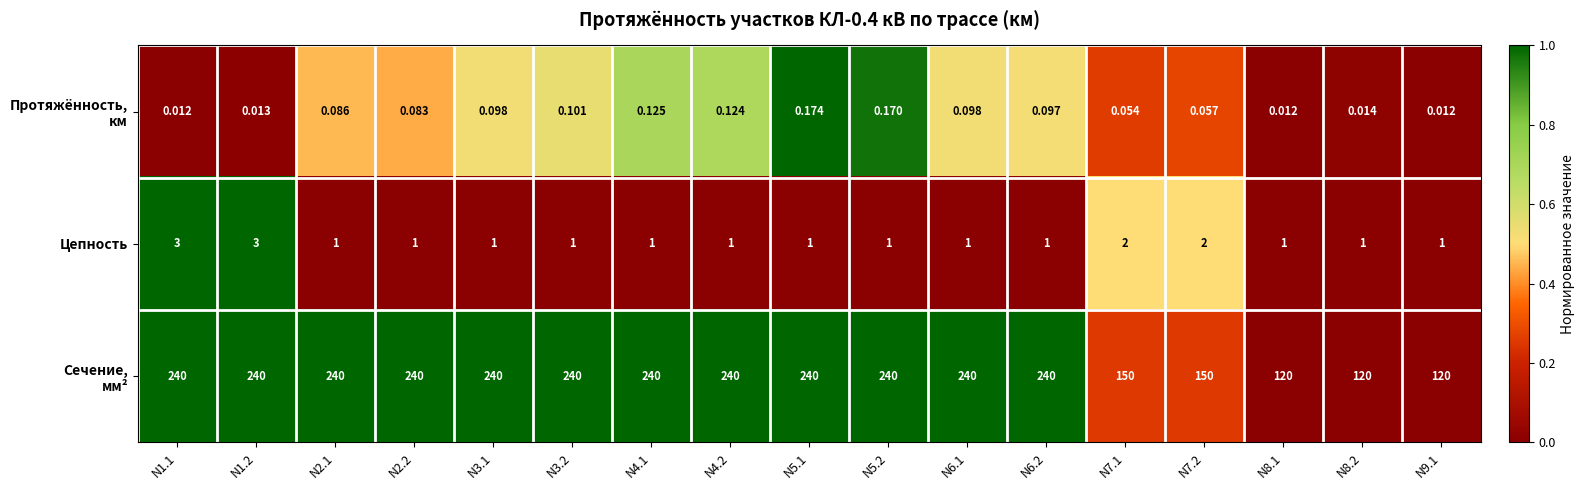

Between N1.1 and N4.2, which series saw the biggest shift?

Цепность